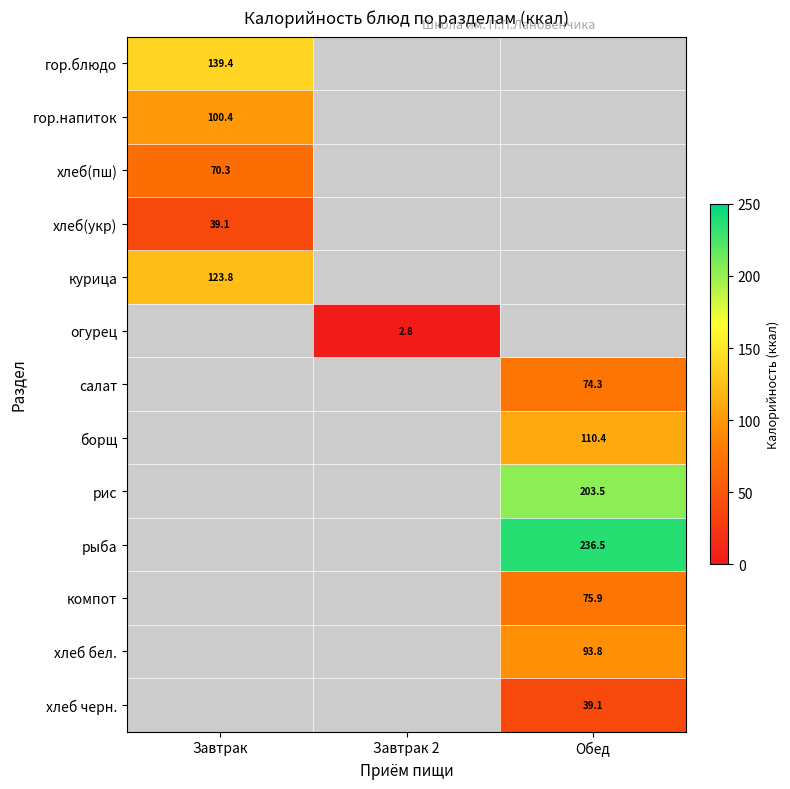

Is it true that салат equals 74.3 at Обед?

True